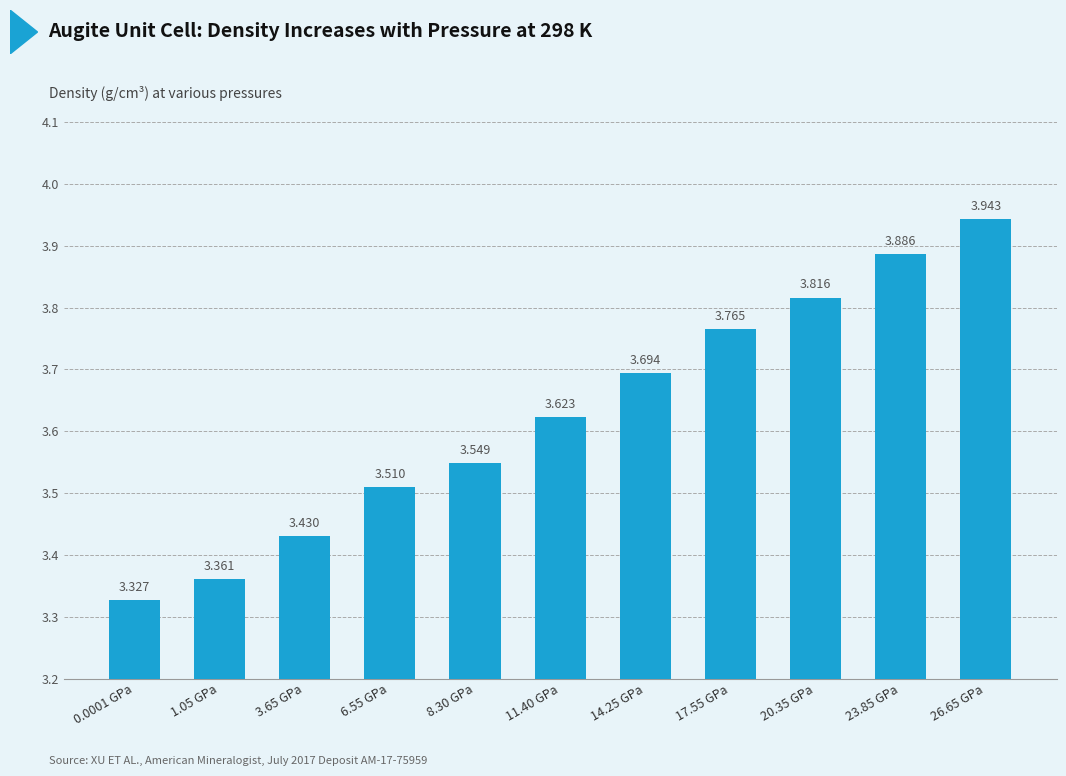

What is the label of the 10th bar from the left?

23.85 GPa